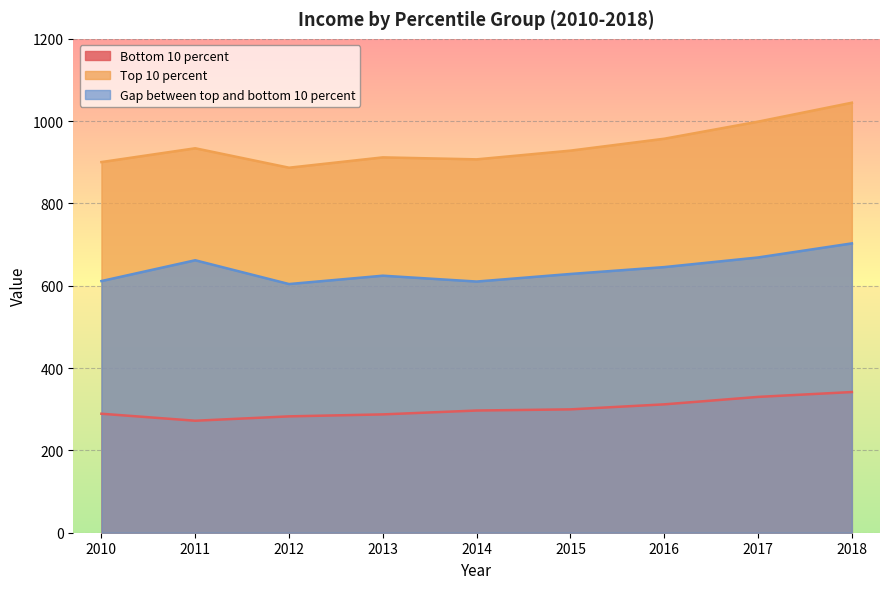

True or false: Bottom 10 percent and Top 10 percent cross at least once.

False